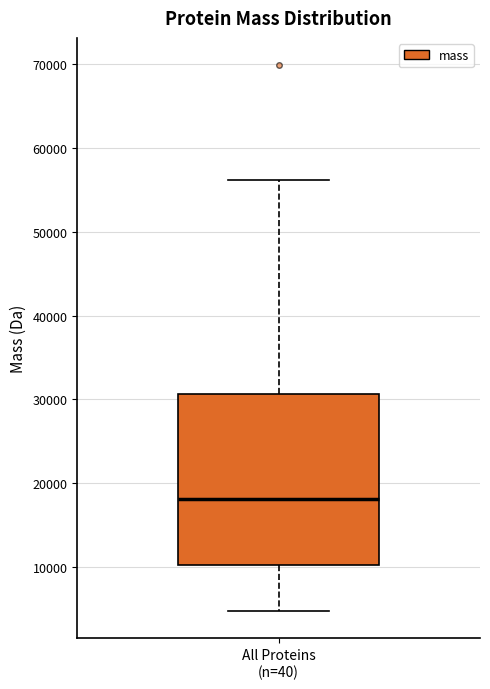

Read this box plot against the y-axis: the position of the median line, the range covered by the box, and the ends of both whiskers. The values are not printed on the chart, so give them approximately, as read against the axis.

median 18000, box 10000 to 31000, whiskers 5000 to 56000